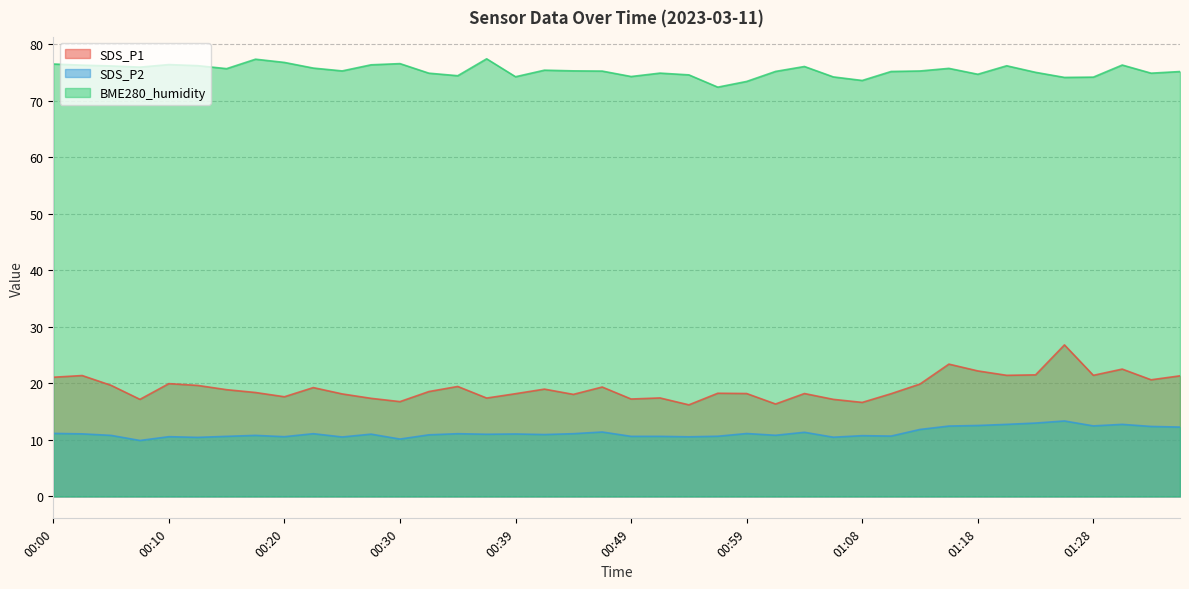

Which series changed the most between 00:32 and 01:13?

SDS_P1